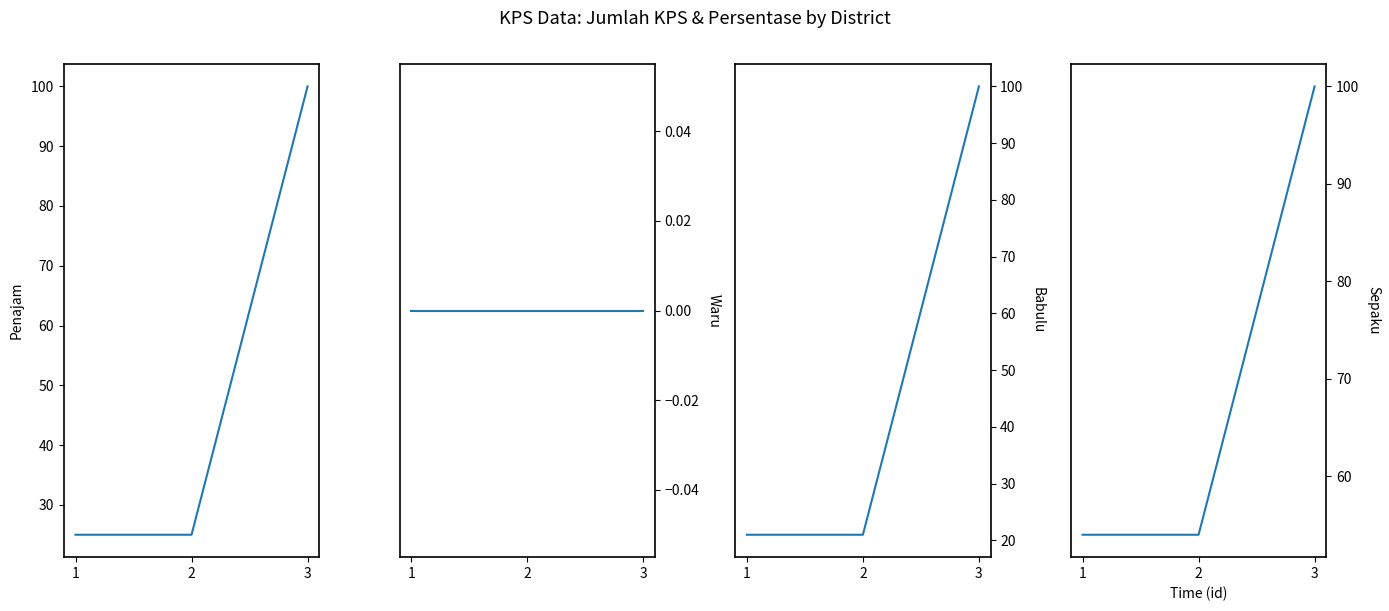

Reading right to left, transcribe all the data shown in this chart.

Penajam: 3=100	2=25	1=25
Waru: 3=0	2=0	1=0
Babulu: 3=100	2=21	1=21
Sepaku: 3=100	2=54	1=54